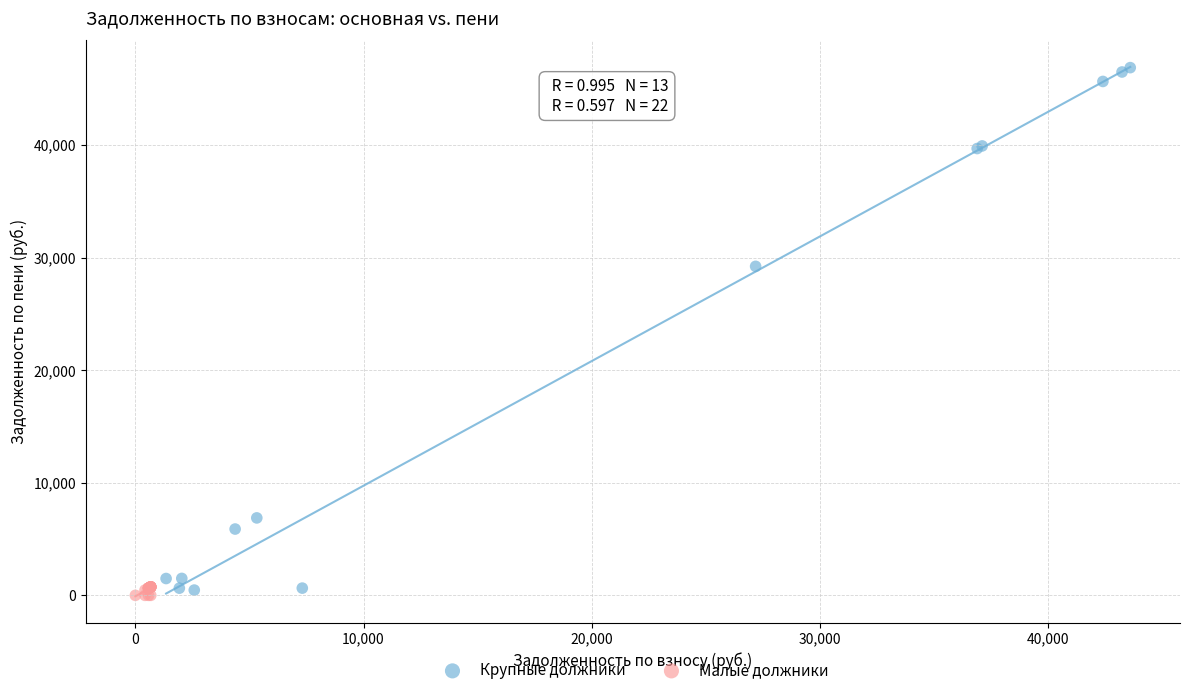

Which series reaches the minimum Y coordinate?

Малые должники